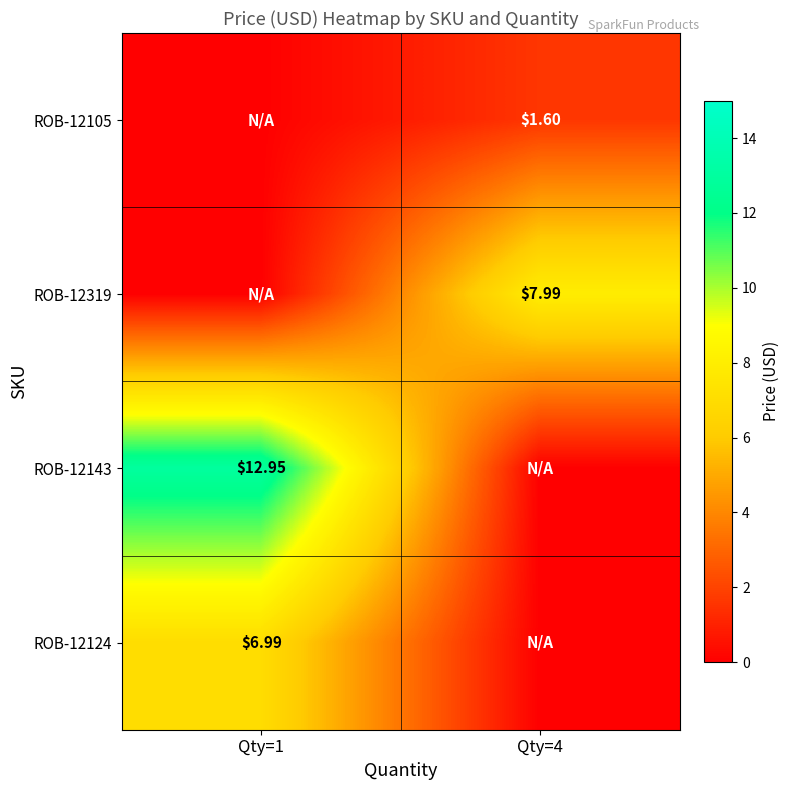

Is the value of ROB-12143 at Qty=1 greater than the value of ROB-12124 at Qty=1?

Yes